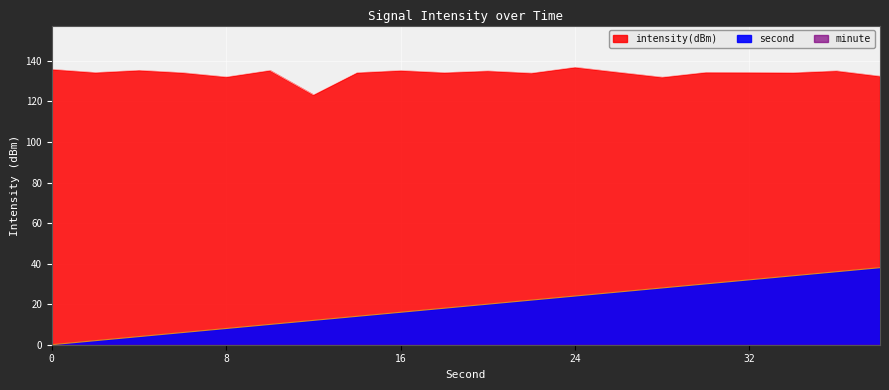

What is the average value of the second series?

19.0